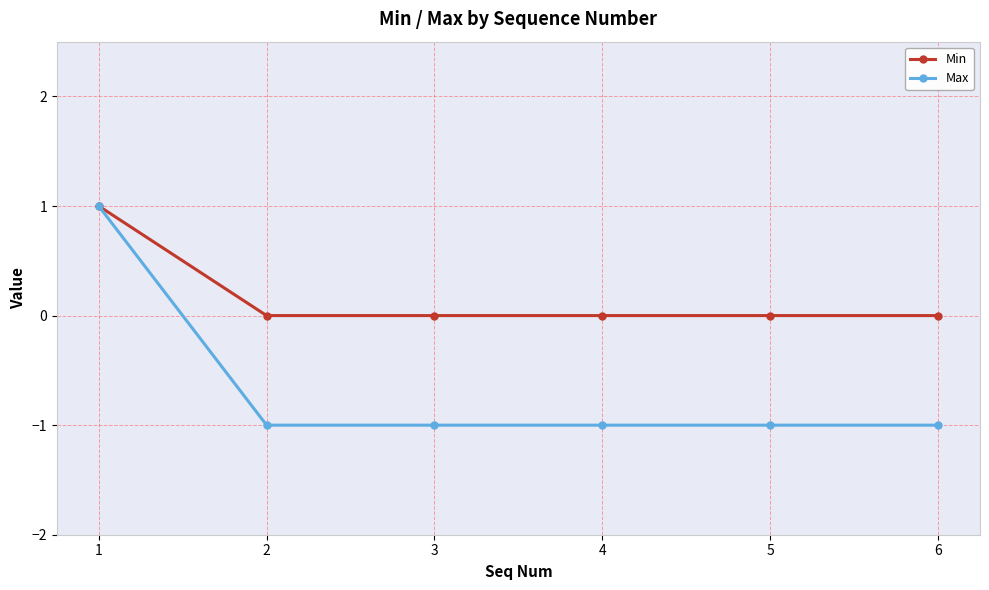

Reading left to right, transcribe all the data shown in this chart.

Min: 1=1	2=0	3=0	4=0	5=0	6=0
Max: 1=1	2=-1	3=-1	4=-1	5=-1	6=-1